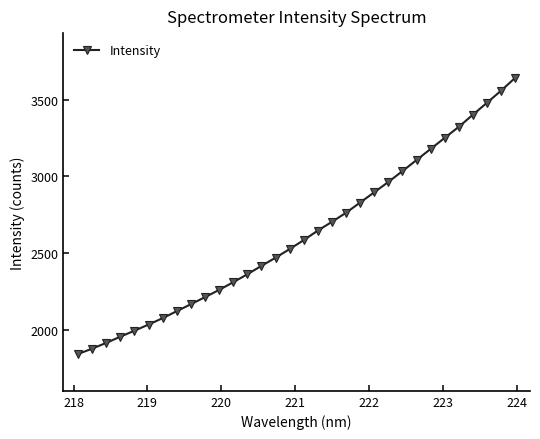

What is the average value?

2621.2